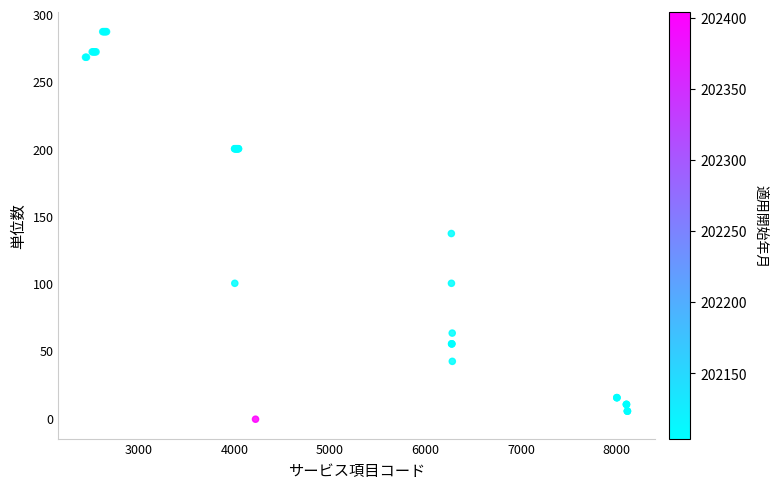

What Y value in the scatter plot is closest to 143?

137